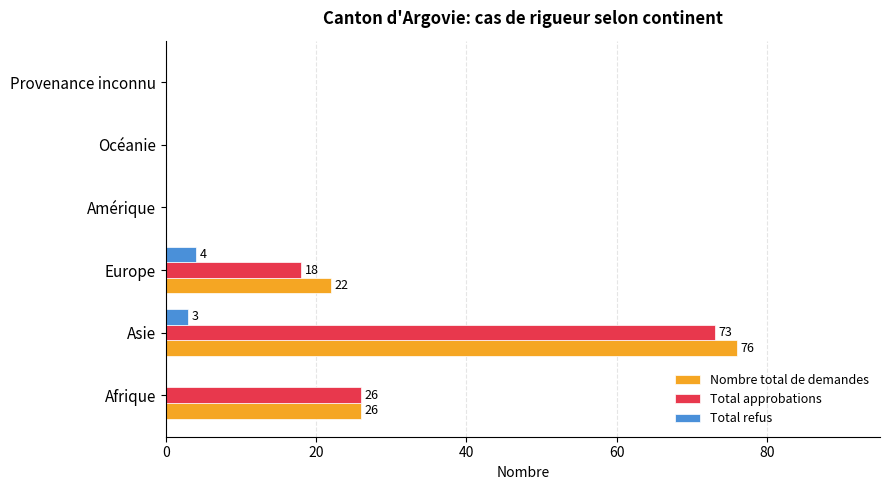

What is the sum of all Total approbations values?

117